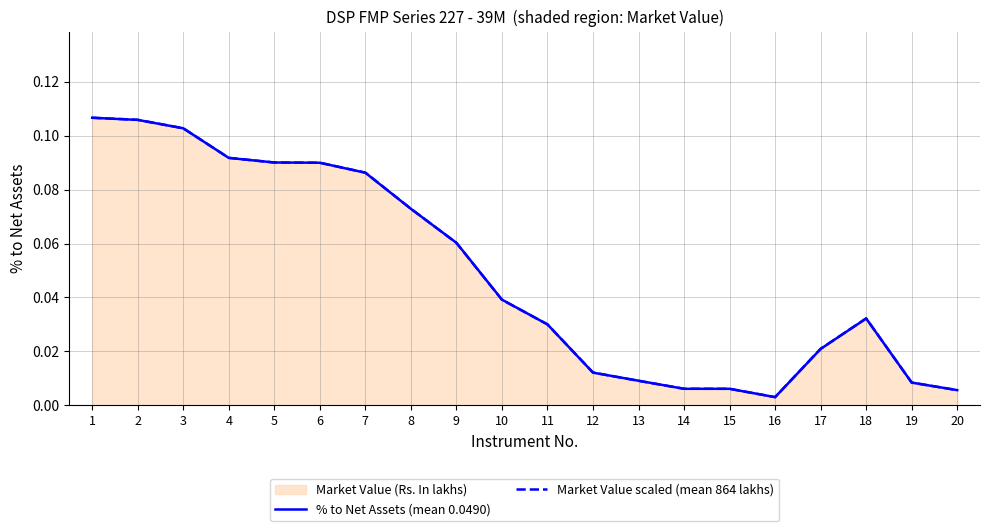

What is the sum of all % to Net Assets (mean 0.0490) values?

1.0